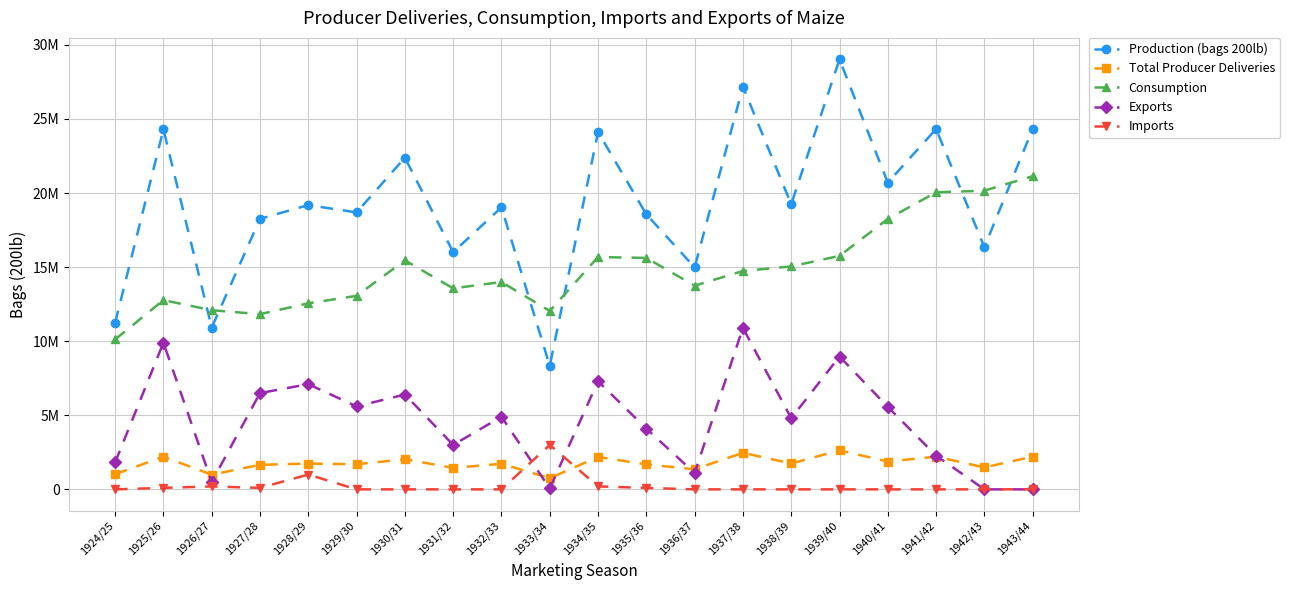

Rank the series at 1925/26 from highest to lowest value.

Production (bags 200lb), Consumption, Exports, Total Producer Deliveries, Imports